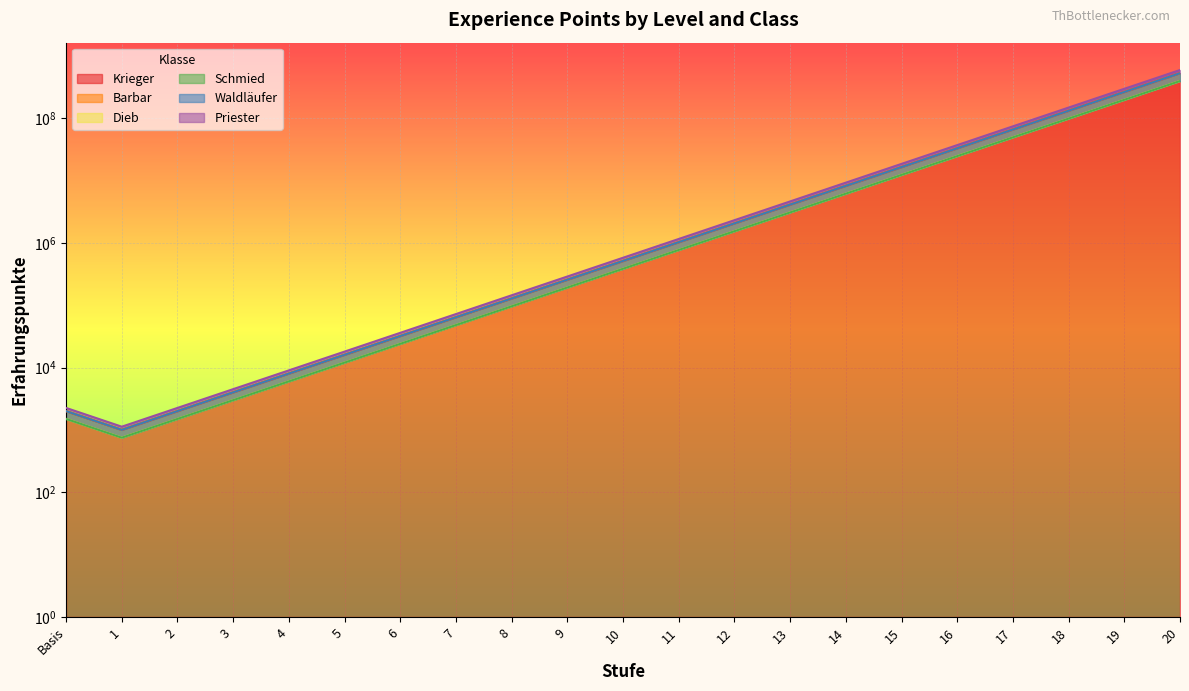

True or false: Dieb and Schmied cross at least once.

False